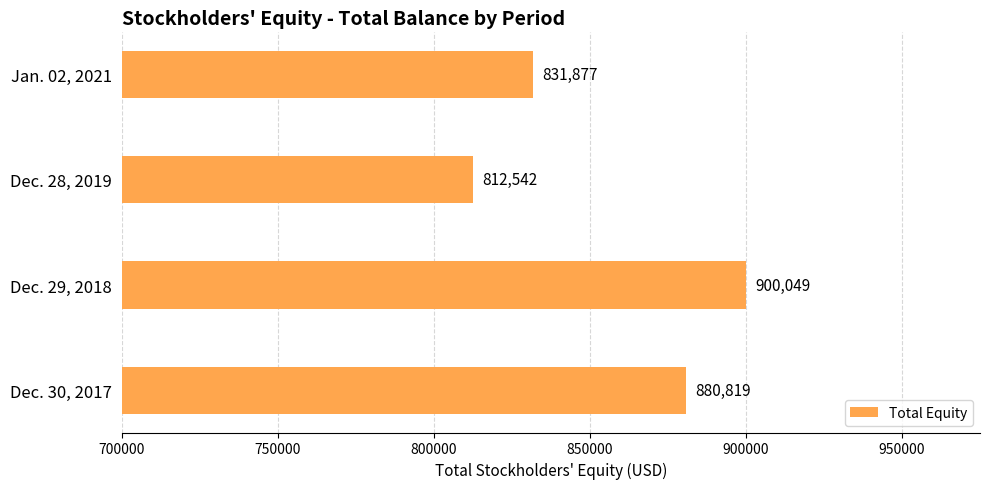

Rank the categories by value from lowest to highest.

Dec. 28, 2019, Jan. 02, 2021, Dec. 30, 2017, Dec. 29, 2018